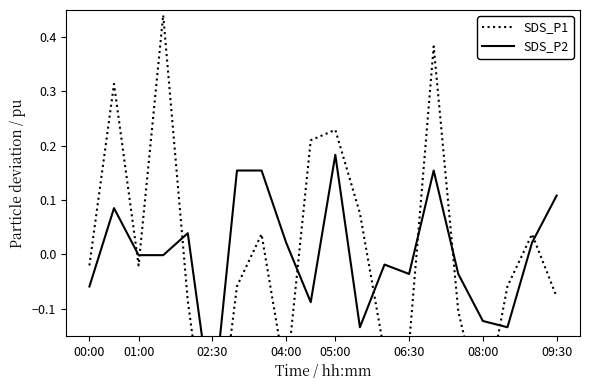

How many intersections are there between SDS_P2 and SDS_P1?

9